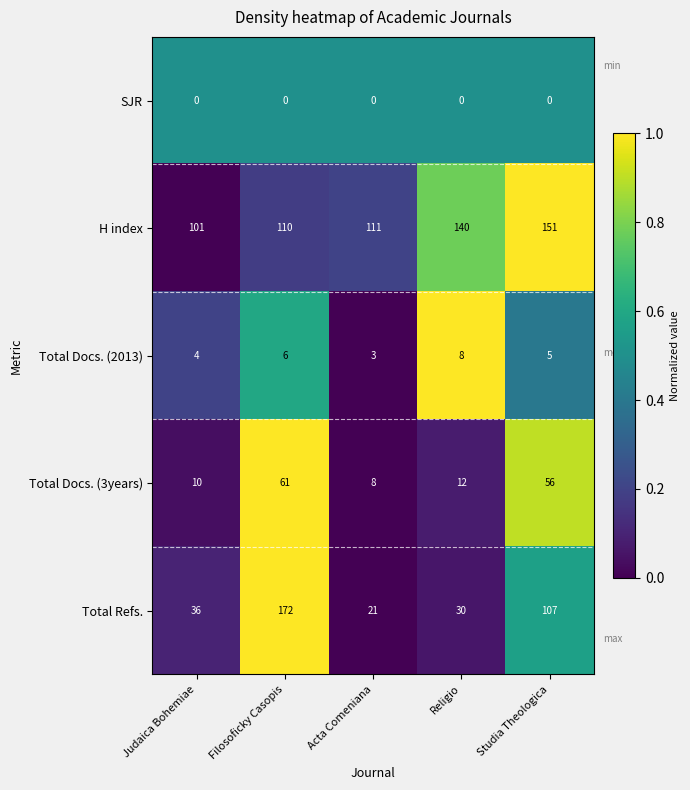

At which label does Total Docs. (3years) first exceed 12?

Filosoficky Casopis